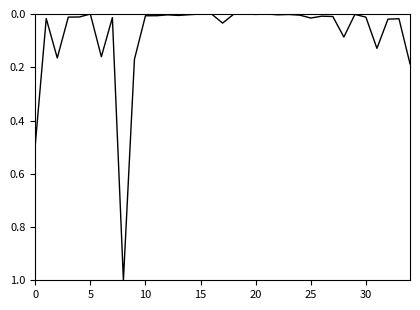

What is the difference between the maximum and minimum values?

1.0